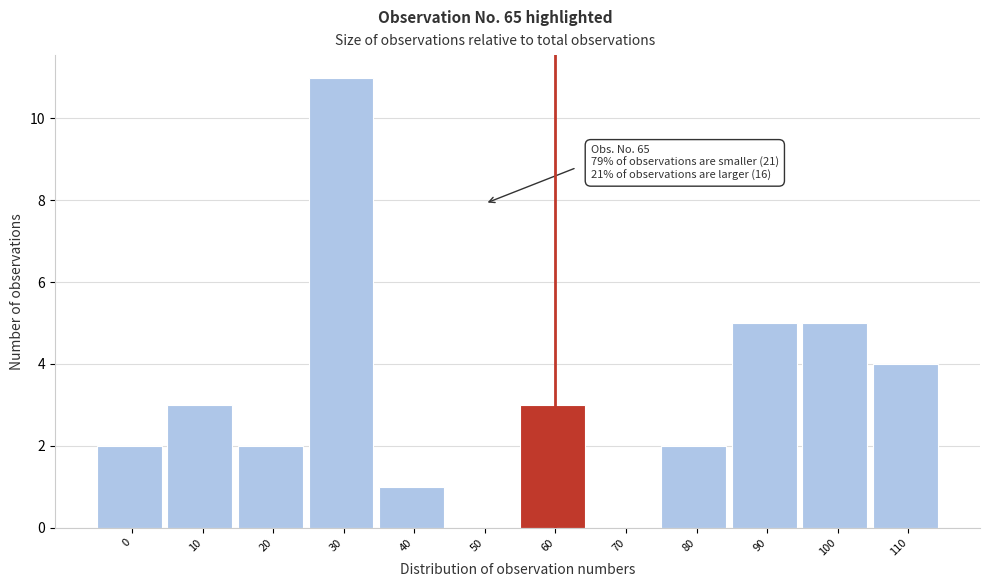

Reading left to right, what are all the values shown in this chart?

0=2	10=3	20=2	30=11	40=1	50=0	60=3	70=0	80=2	90=5	100=5	110=4